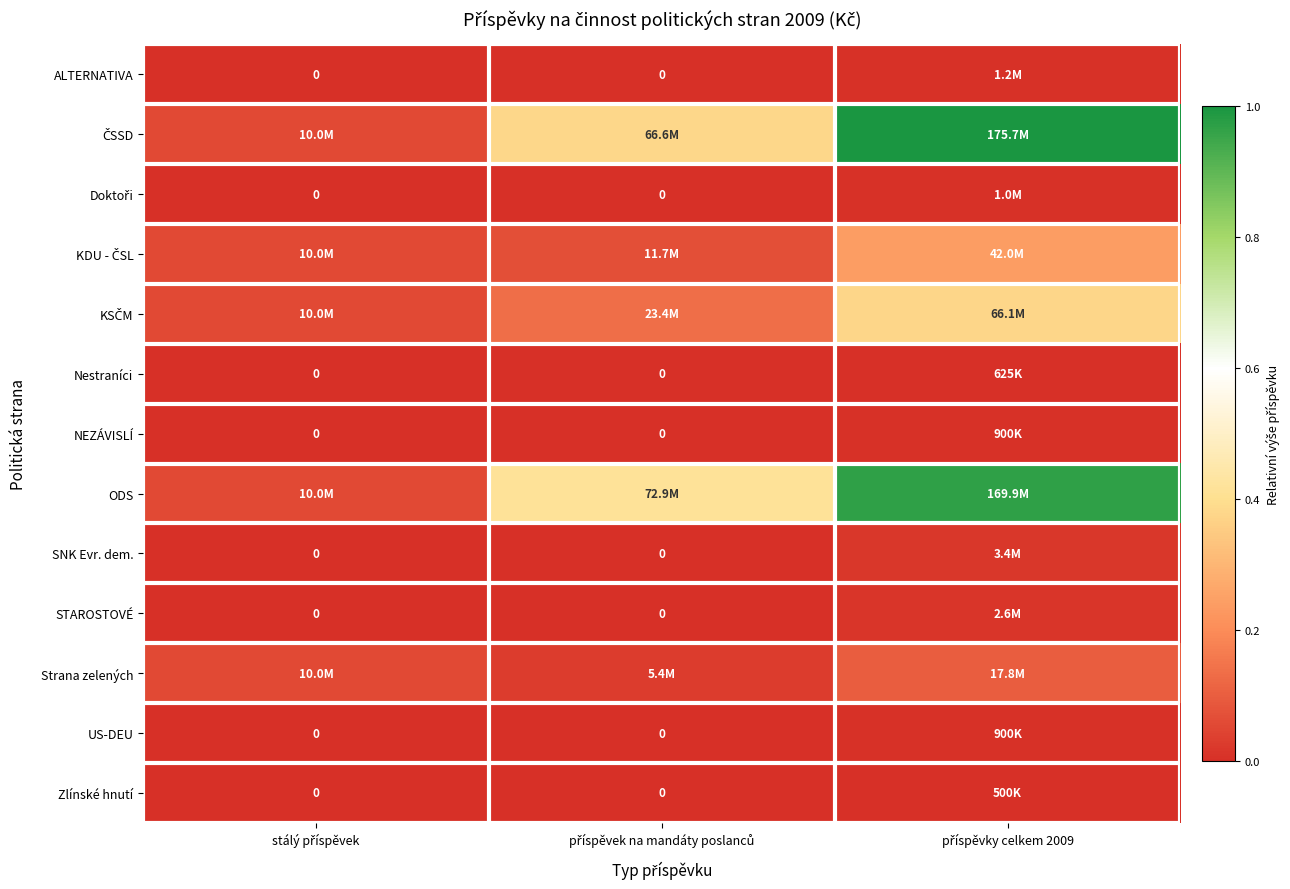

Which series has the widest spread of values?

ČSSD